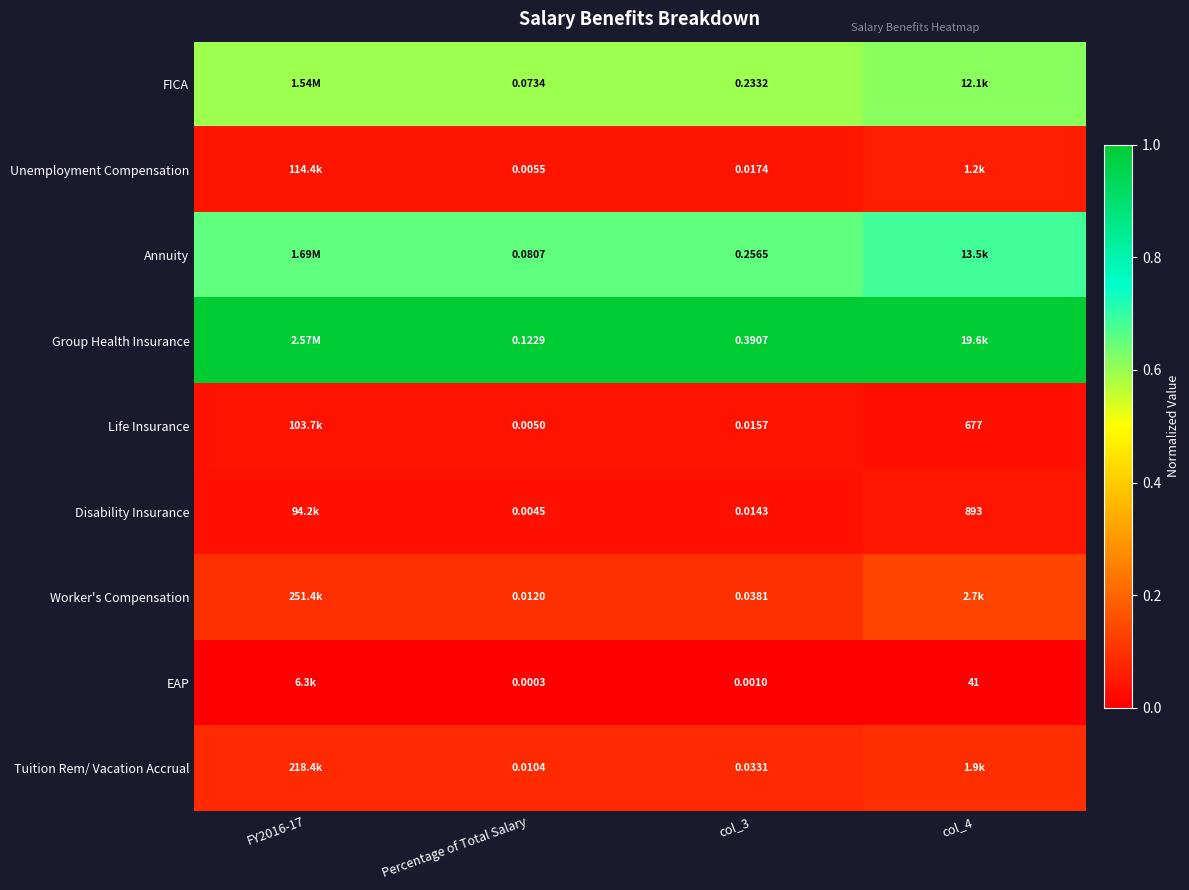

Rank the series at col_3 from lowest to highest value.

EAP, Disability Insurance, Life Insurance, Unemployment Compensation, Tuition Rem/ Vacation Accrual, Worker's Compensation, FICA, Annuity, Group Health Insurance